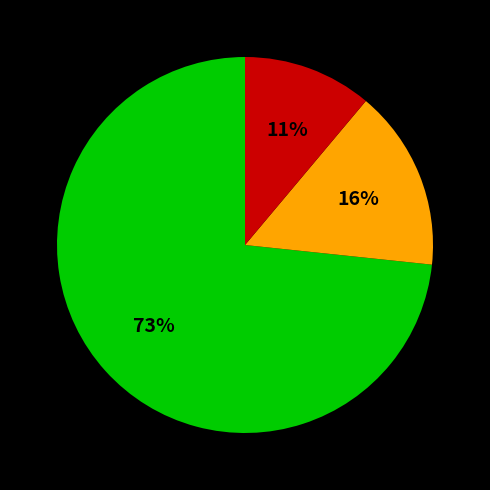

Does any single category account for the majority?

Yes